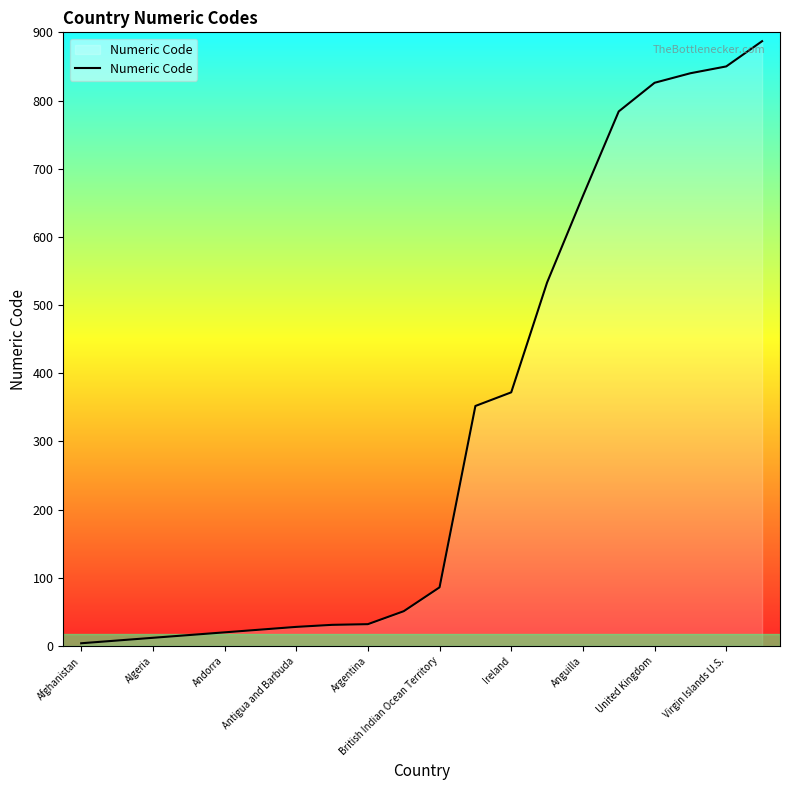

What is the greatest value displayed?

887